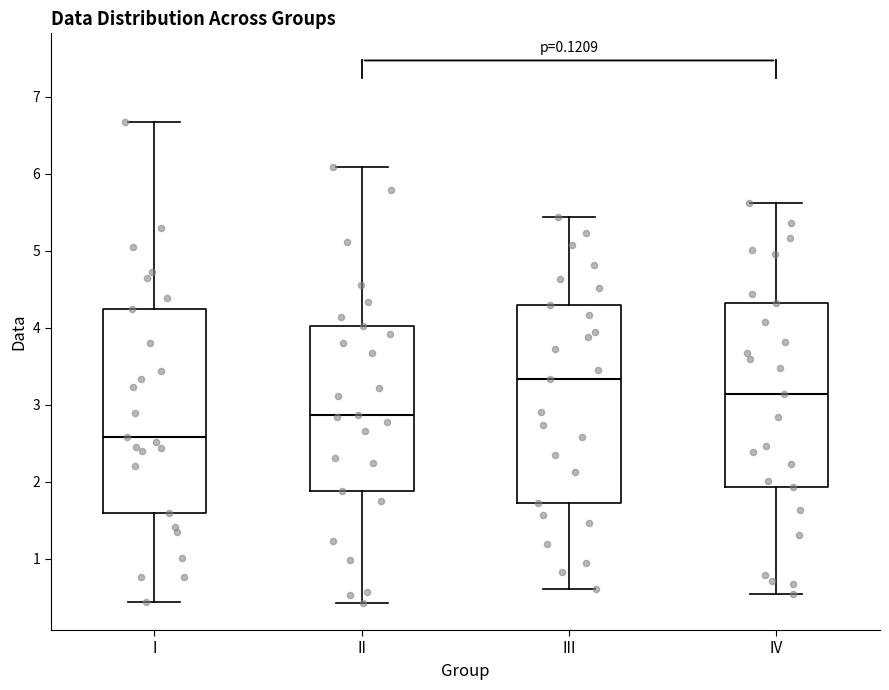

Reading left to right, read every box against the y-axis: the position of its median line, the range the box covers, and the ends of its whiskers. The values are not printed on the chart, so give them approximately, as read against the axis.

I: median 2.6, box 1.6 to 4.2, whiskers 0.4 to 6.7
II: median 2.9, box 1.9 to 4.0, whiskers 0.4 to 6.1
III: median 3.3, box 1.7 to 4.3, whiskers 0.6 to 5.4
IV: median 3.1, box 1.9 to 4.3, whiskers 0.6 to 5.6